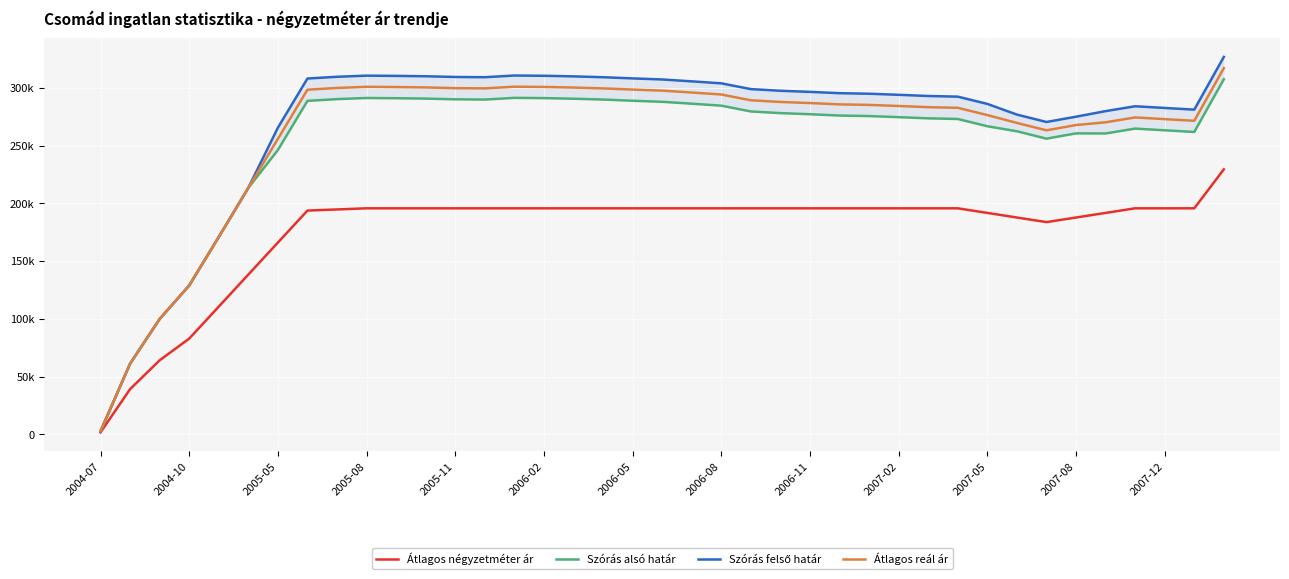

What is the sum of all Szórás felső határ values?

10502569